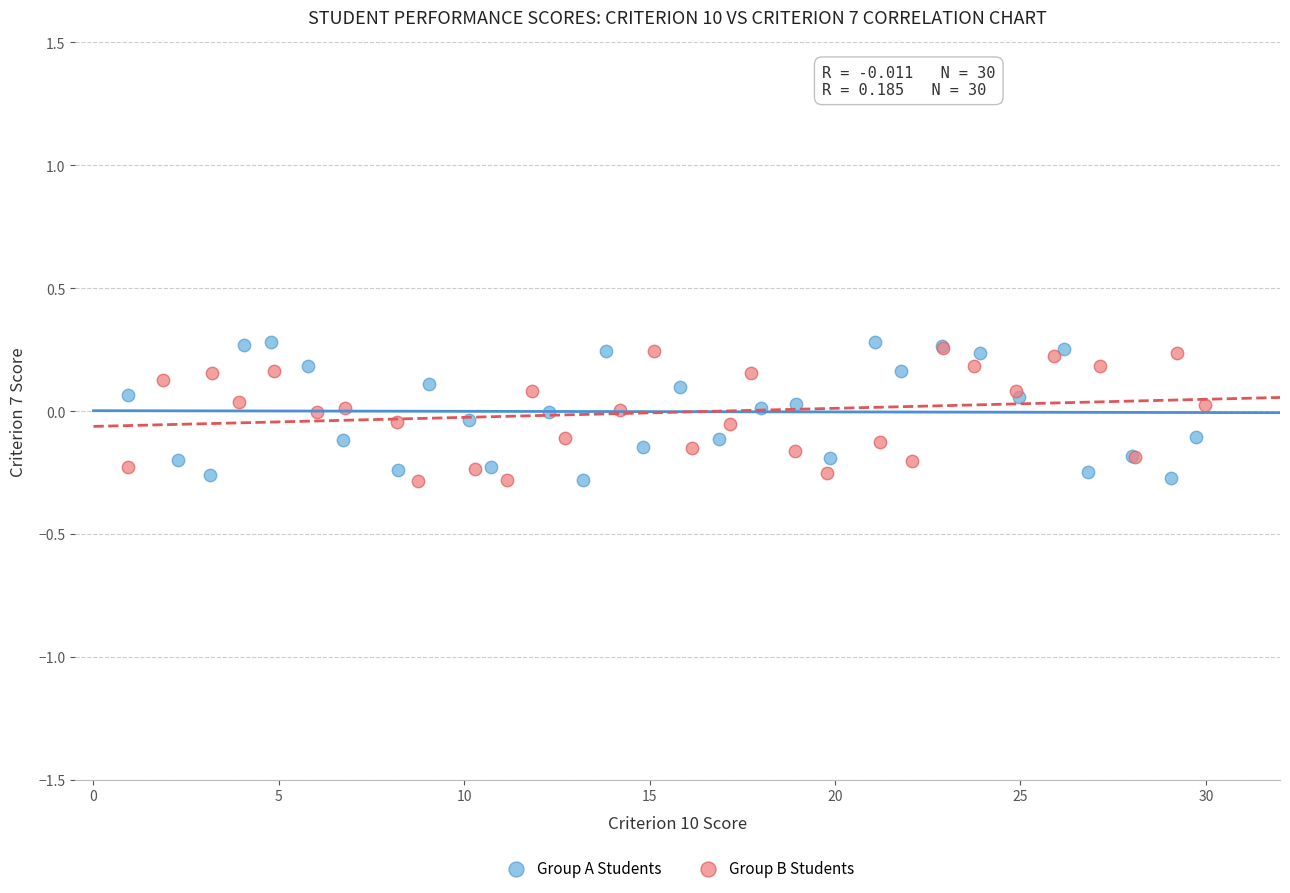

Which series has the widest spread of Y values?

Group A Students